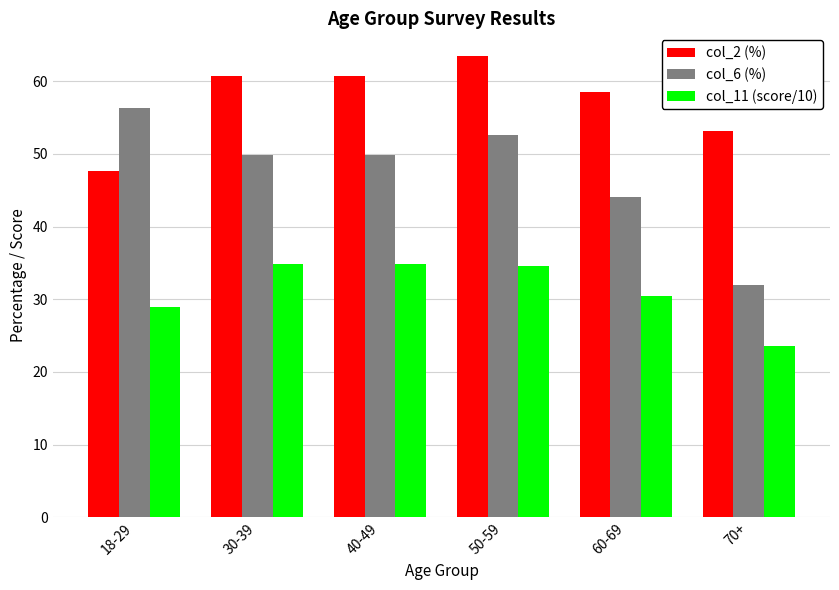

Rank the series by their maximum value, from highest to lowest.

col_2 (%), col_6 (%), col_11 (score/10)